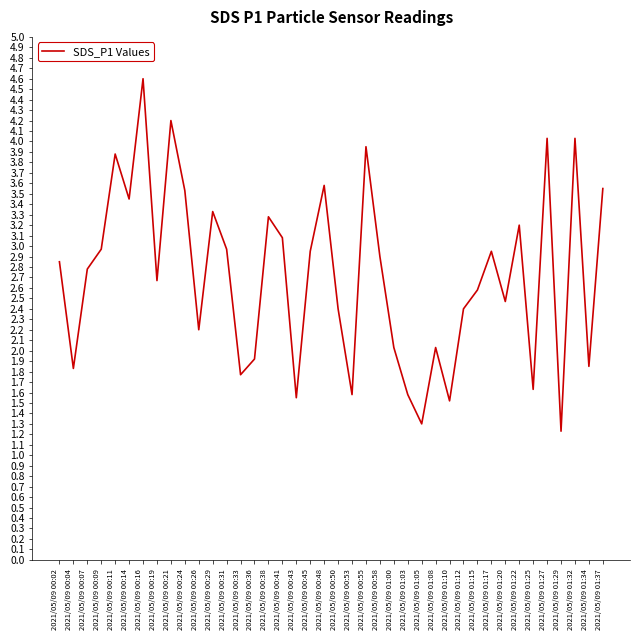

At which category does the data reach its first local valley?

2021/05/09 00:04